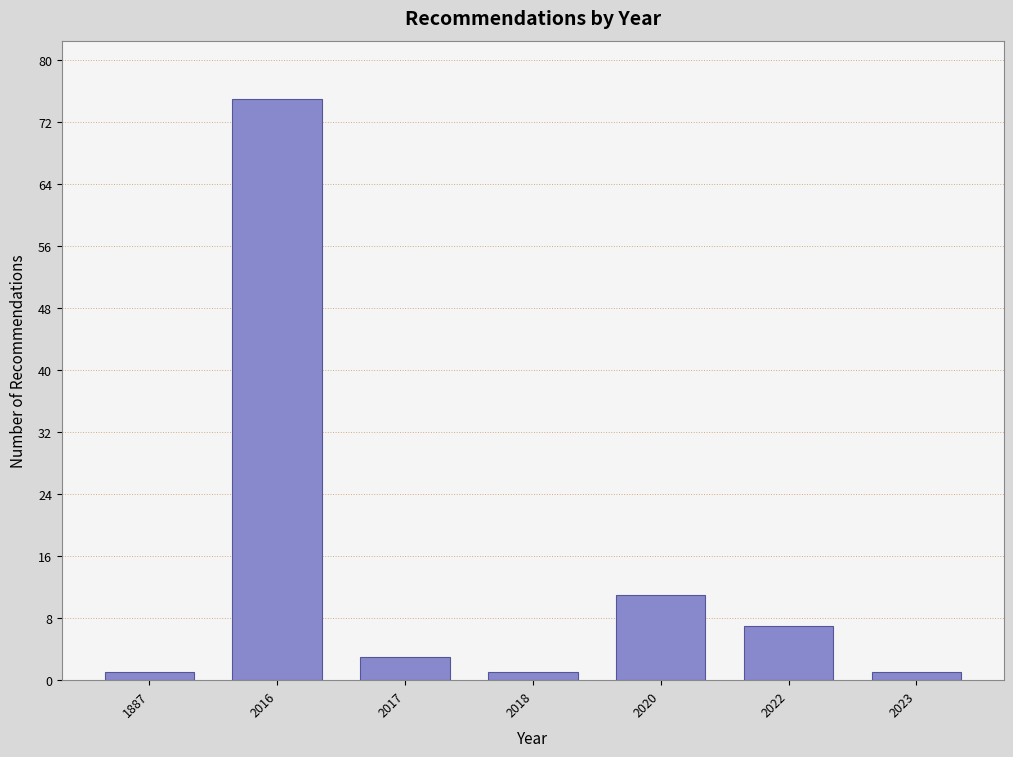

Reading right to left, extract all data points from this chart.

2023=1	2022=7	2020=11	2018=1	2017=3	2016=75	1887=1